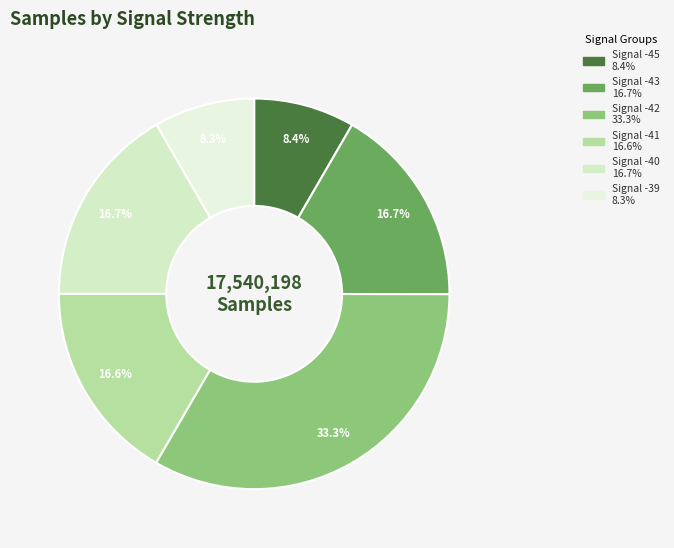

Count the number of slices in the pie.

6